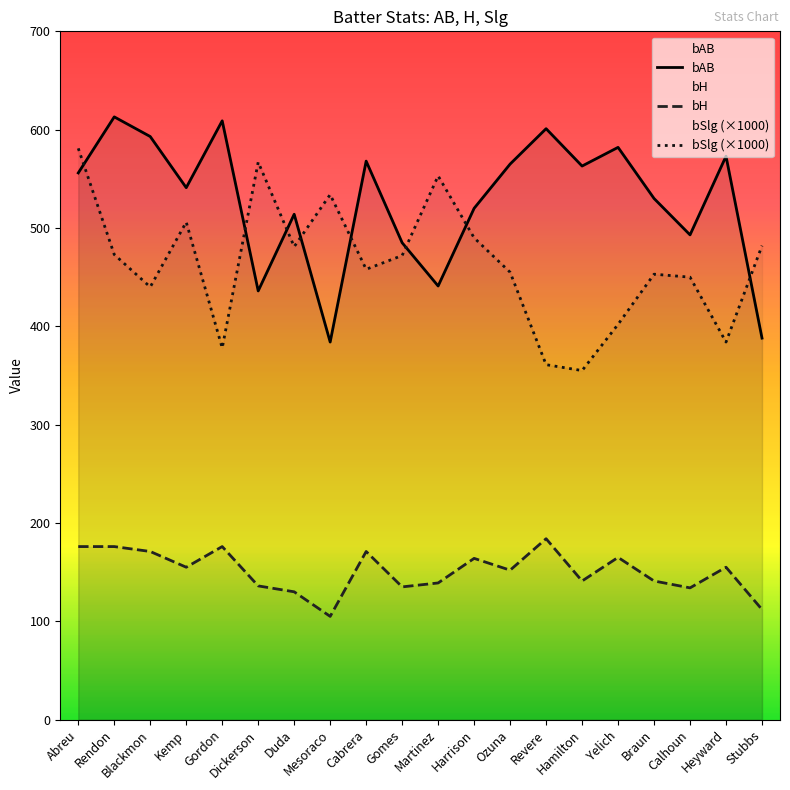

What is the difference between the maximum and minimum values in the bSlg series?

226